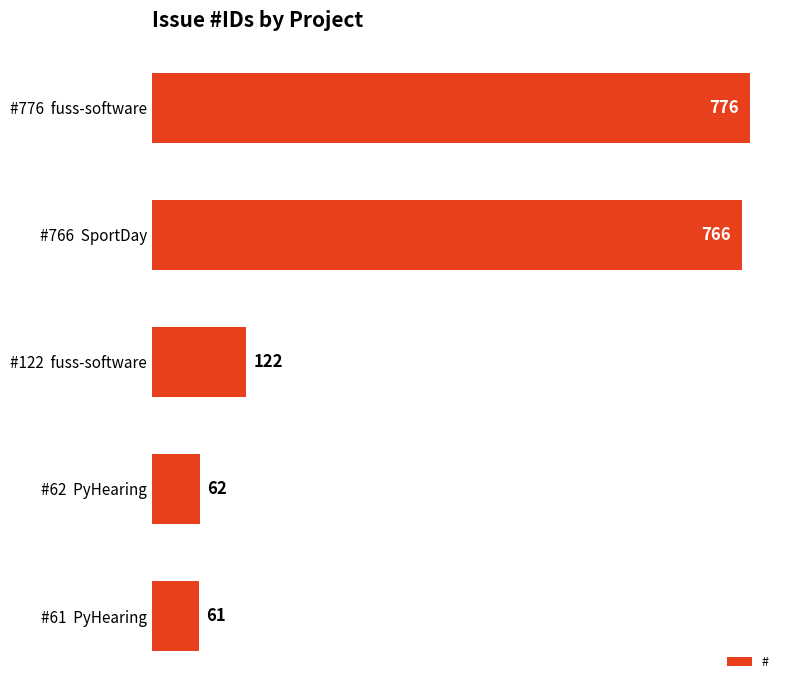

Where is the data nearest to the value 418?

#122  fuss-software